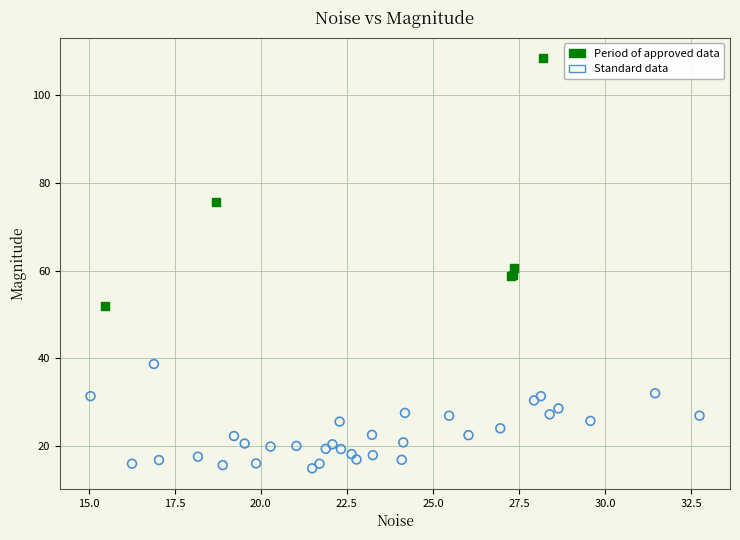

Which series has the largest Y range (max minus min)?

Period of approved data